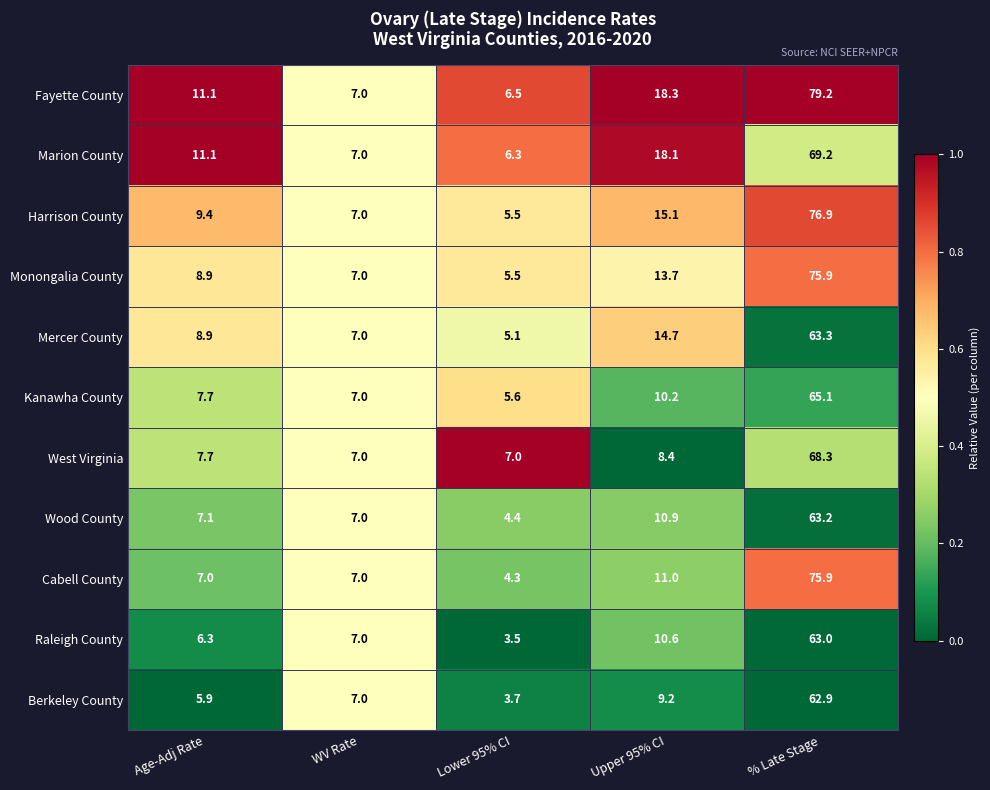

What is the difference between the maximum and minimum values in the Raleigh County series?

59.5